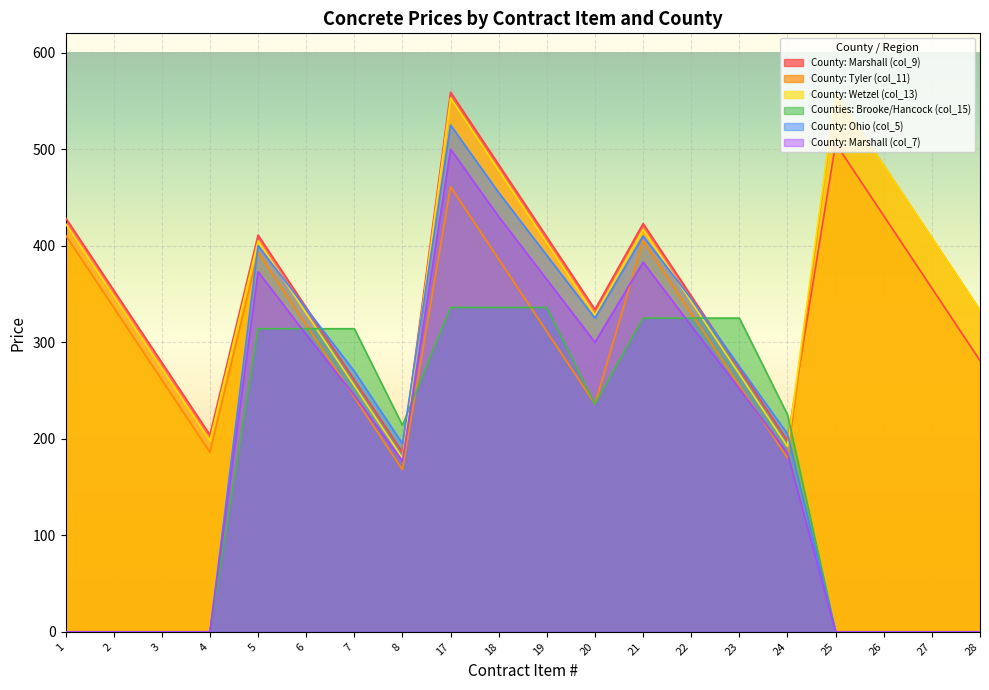

What is the difference between the maximum and minimum values in the County: Wetzel (col_13) series?

378